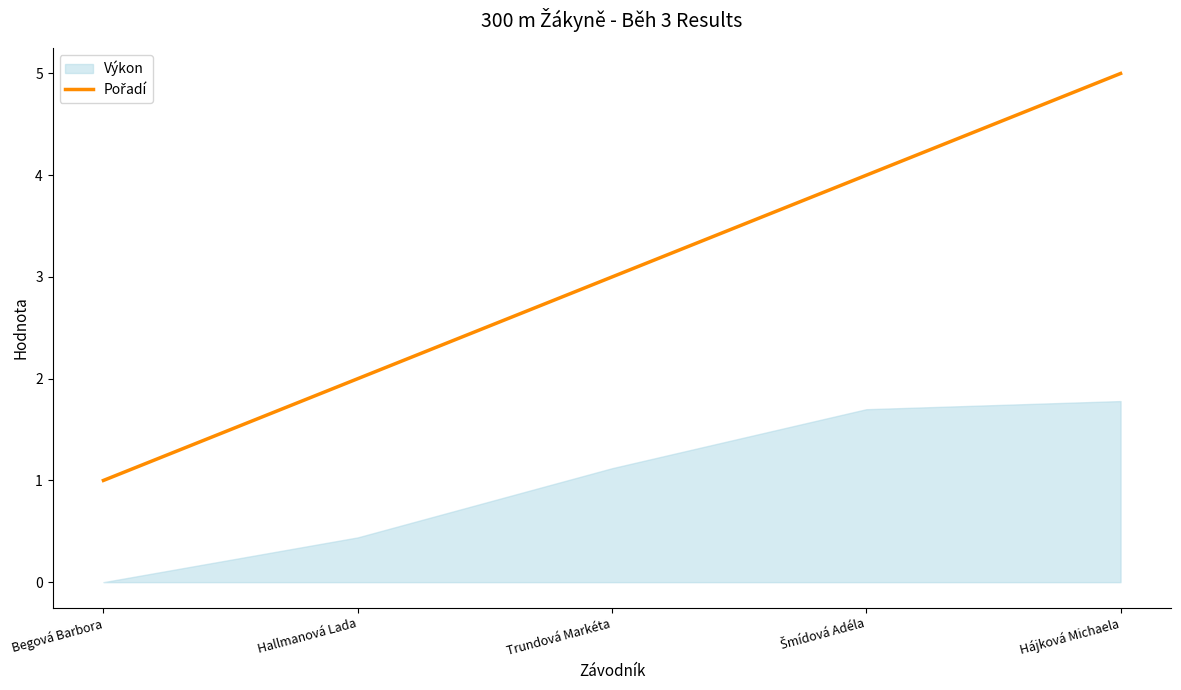

How many data points are above 3?

2